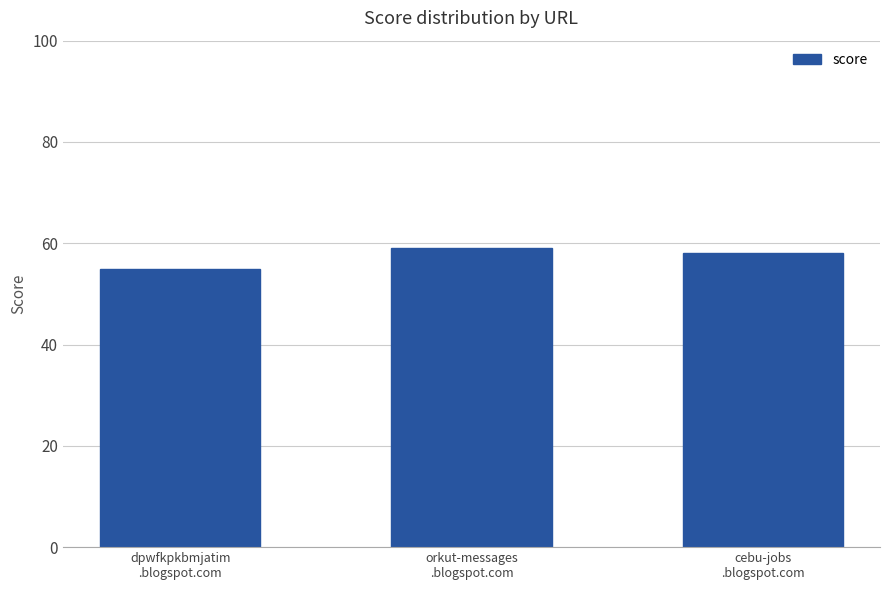

Reading left to right, what are all the values shown in this chart?

dpwfkpkbmjatim
.blogspot.com=55	orkut-messages
.blogspot.com=59	cebu-jobs
.blogspot.com=58